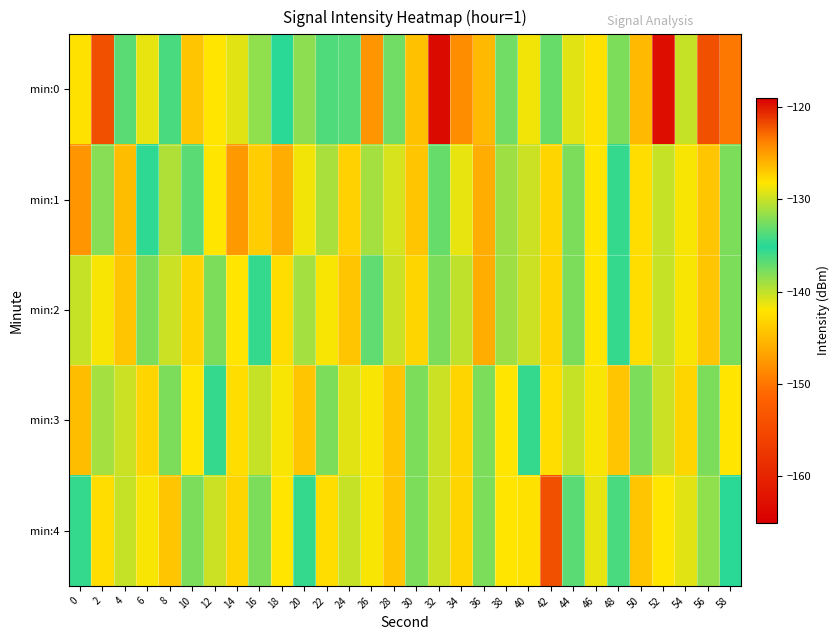

Reading left to right, what are all the values shown in this chart?

min:0: 0=-128.1	2=-122.0	4=-133.4	6=-128.9	8=-133.9	10=-126.7	12=-128.2	14=-129.2	16=-138.5	18=-135.2	20=-131.8	22=-133.8	24=-133.6	26=-124.7	28=-132.8	30=-126.7	32=-119.5	34=-124.3	36=-126.2	38=-132.8	40=-128.5	42=-137.3	44=-129.1	46=-128.1	48=-132.5	50=-126.2	52=-163.1	54=-130.0	56=-122.0	58=-123.4
min:1: 0=-124.6	2=-132.0	4=-126.4	6=-134.8	8=-130.7	10=-133.5	12=-128.2	14=-124.9	16=-143.7	18=-125.7	20=-128.5	22=-130.9	24=-127.3	26=-131.2	28=-129.4	30=-126.8	32=-133.1	34=-128.9	36=-125.7	38=-131.3	40=-129.9	42=-127.6	44=-132.4	46=-128.2	48=-135.7	50=-127.9	52=-130.1	54=-128.4	56=-126.8	58=-132.3
min:2: 0=-130.1	2=-128.4	4=-126.8	6=-132.3	8=-129.9	10=-127.6	12=-132.4	14=-128.2	16=-135.7	18=-127.9	20=-131.1	22=-128.4	24=-126.8	26=-133.3	28=-129.9	30=-127.6	32=-132.4	34=-130.2	36=-125.7	38=-131.3	40=-129.9	42=-127.6	44=-132.4	46=-128.2	48=-135.7	50=-127.9	52=-130.1	54=-128.4	56=-126.8	58=-132.3
min:3: 0=-126.5	2=-131.2	4=-129.9	6=-127.6	8=-132.4	10=-128.2	12=-135.7	14=-127.9	16=-130.1	18=-128.4	20=-126.8	22=-132.3	24=-129.1	26=-128.4	28=-126.8	30=-132.3	32=-129.9	34=-127.6	36=-132.4	38=-128.2	40=-135.7	42=-127.9	44=-130.1	46=-128.4	48=-126.8	50=-132.3	52=-129.9	54=-127.6	56=-132.4	58=-128.2
min:4: 0=-135.7	2=-127.9	4=-130.1	6=-128.4	8=-126.8	10=-132.3	12=-129.9	14=-127.6	16=-132.4	18=-128.2	20=-135.7	22=-127.9	24=-130.1	26=-128.4	28=-126.8	30=-132.3	32=-129.9	34=-127.6	36=-132.4	38=-128.2	40=-128.1	42=-122.0	44=-133.4	46=-128.9	48=-133.9	50=-126.7	52=-128.2	54=-129.2	56=-138.5	58=-135.2